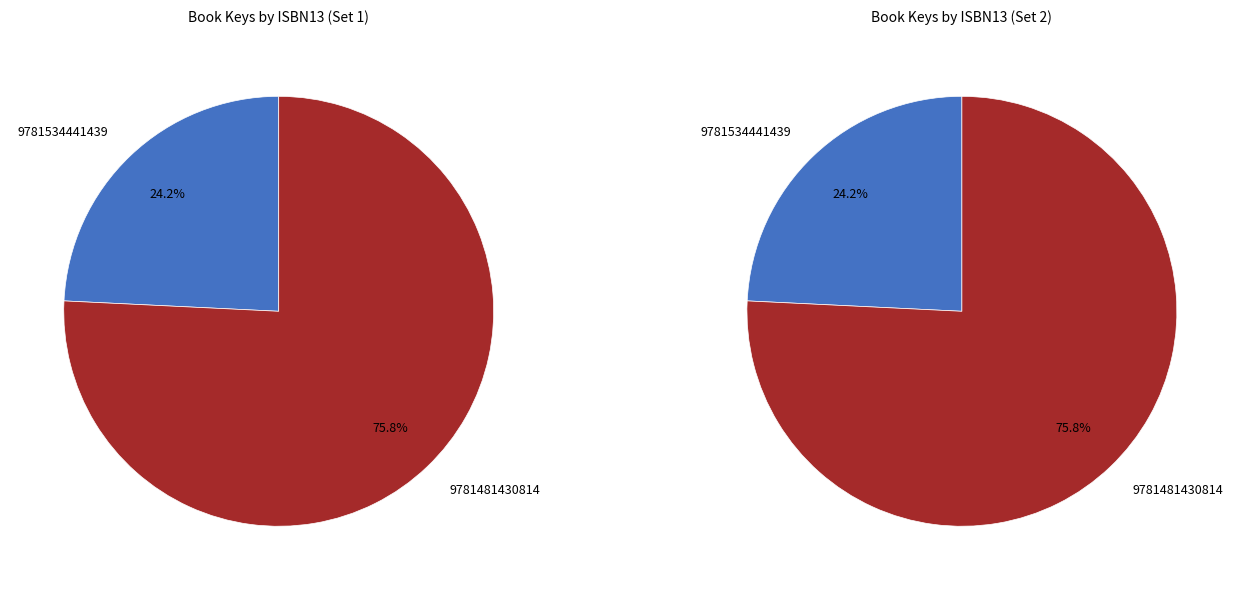

Count the number of slices in the pie.

2